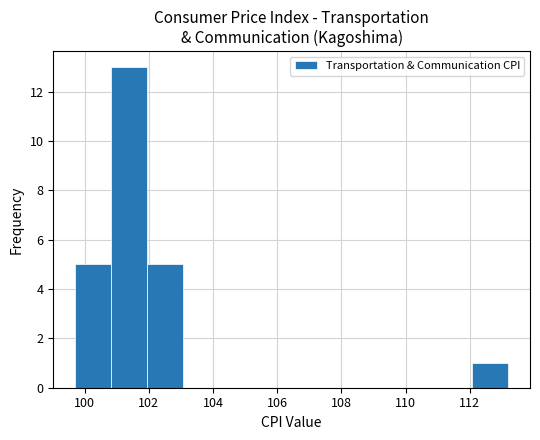

How tall is the bar that spans 99.8 to 100.8 on the x-axis? Neither the bar edges nor the heights are printed on the chart, so give them approximately, as read against the axes.

5